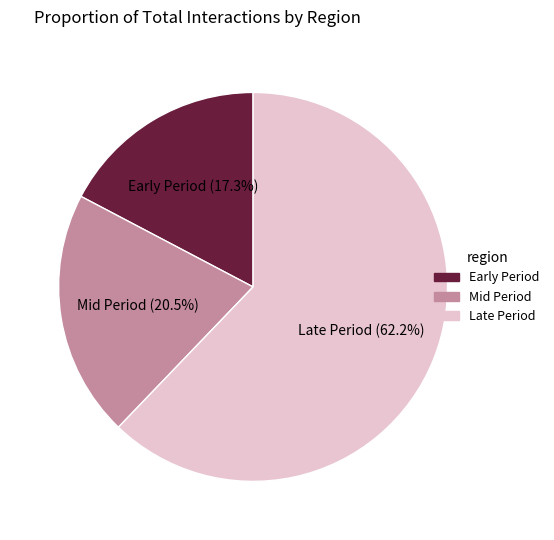

How much of the chart is everything except Late Period (62.2%)?

37.8%